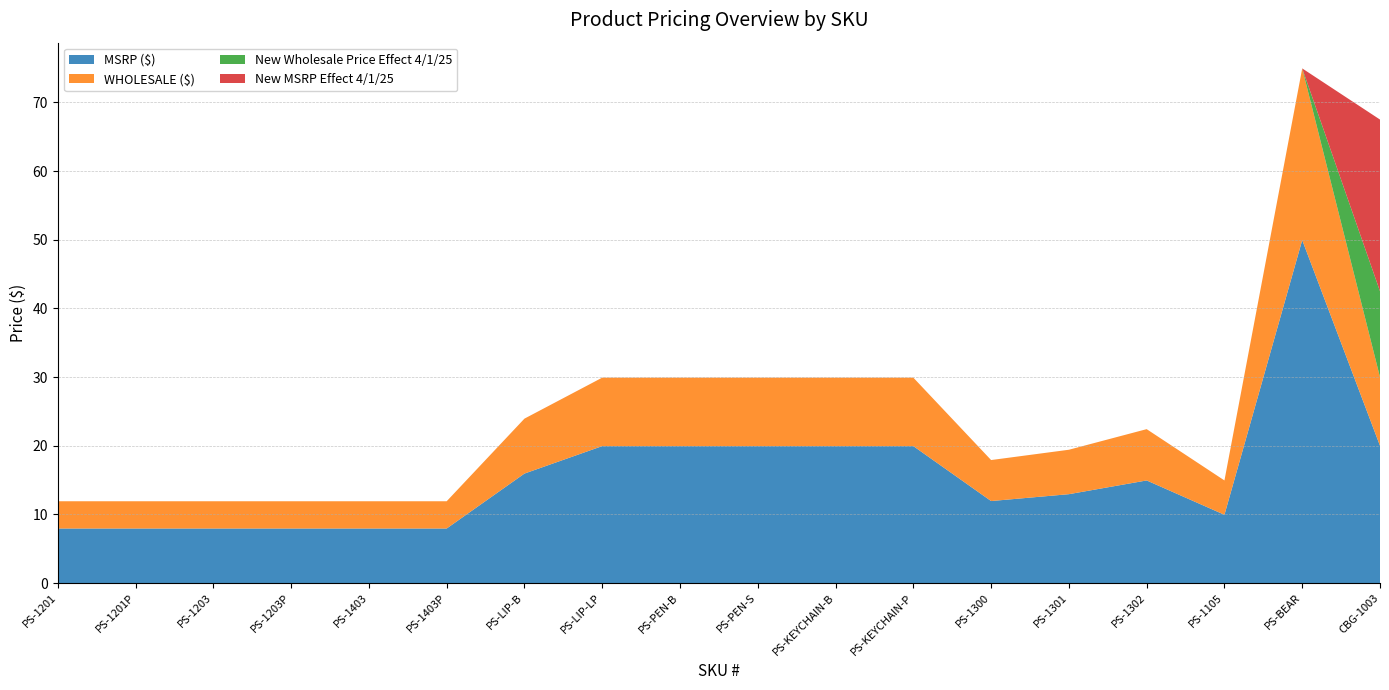

Reading left to right, list all the values displayed in this chart.

MSRP ($): PS-1201=8.0	PS-1201P=8.0	PS-1203=8.0	PS-1203P=8.0	PS-1403=8.0	PS-1403P=8.0	PS-LIP-B=15.9	PS-LIP-LP=19.9	PS-PEN-B=19.9	PS-PEN-S=19.9	PS-KEYCHAIN-B=19.9	PS-KEYCHAIN-P=19.9	PS-1300=11.9	PS-1301=12.9	PS-1302=14.9	PS-1105=9.9	PS-BEAR=50.0	CBG-1003=20.0
WHOLESALE ($): PS-1201=4.0	PS-1201P=4.0	PS-1203=4.0	PS-1203P=4.0	PS-1403=4.0	PS-1403P=4.0	PS-LIP-B=8.0	PS-LIP-LP=10.0	PS-PEN-B=10.0	PS-PEN-S=10.0	PS-KEYCHAIN-B=10.0	PS-KEYCHAIN-P=10.0	PS-1300=6.0	PS-1301=6.5	PS-1302=7.5	PS-1105=5.0	PS-BEAR=25.0	CBG-1003=10.0
New Wholesale Price Effect 4/1/25: PS-1201=0.0	PS-1201P=0.0	PS-1203=0.0	PS-1203P=0.0	PS-1403=0.0	PS-1403P=0.0	PS-LIP-B=0.0	PS-LIP-LP=0.0	PS-PEN-B=0.0	PS-PEN-S=0.0	PS-KEYCHAIN-B=0.0	PS-KEYCHAIN-P=0.0	PS-1300=0.0	PS-1301=0.0	PS-1302=0.0	PS-1105=0.0	PS-BEAR=0.0	CBG-1003=12.5
New MSRP Effect 4/1/25: PS-1201=0.0	PS-1201P=0.0	PS-1203=0.0	PS-1203P=0.0	PS-1403=0.0	PS-1403P=0.0	PS-LIP-B=0.0	PS-LIP-LP=0.0	PS-PEN-B=0.0	PS-PEN-S=0.0	PS-KEYCHAIN-B=0.0	PS-KEYCHAIN-P=0.0	PS-1300=0.0	PS-1301=0.0	PS-1302=0.0	PS-1105=0.0	PS-BEAR=0.0	CBG-1003=25.0